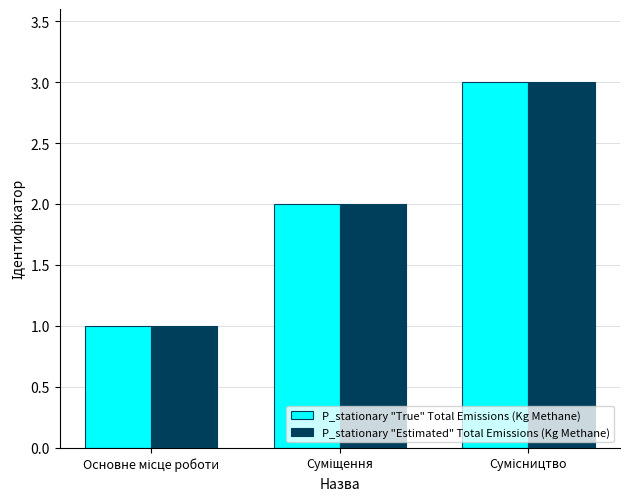

How many groups of bars are there?

3